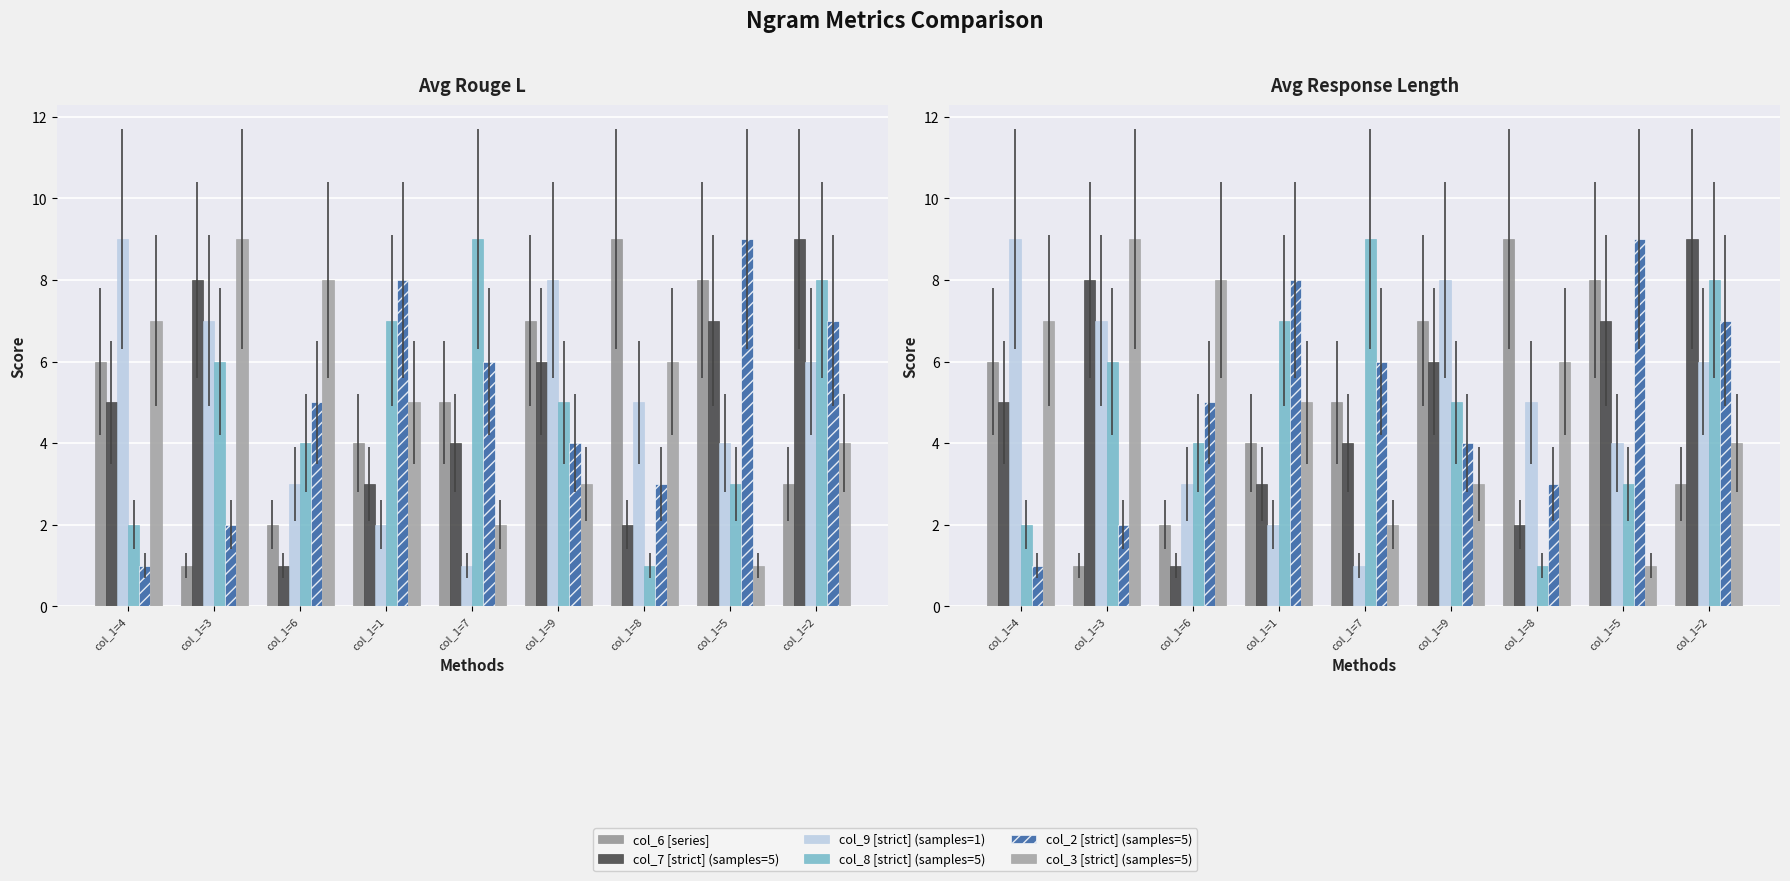

Reading left to right, transcribe all the data shown in this chart.

col_6 [series]: 6	1	2	4	5	7	9	8	3
col_7 [strict] (samples=5): 5	8	1	3	4	6	2	7	9
col_9 [strict] (samples=1): 9	7	3	2	1	8	5	4	6
col_8 [strict] (samples=5): 2	6	4	7	9	5	1	3	8
col_2 [strict] (samples=5): 1	2	5	8	6	4	3	9	7
col_3 [strict] (samples=5): 7	9	8	5	2	3	6	1	4